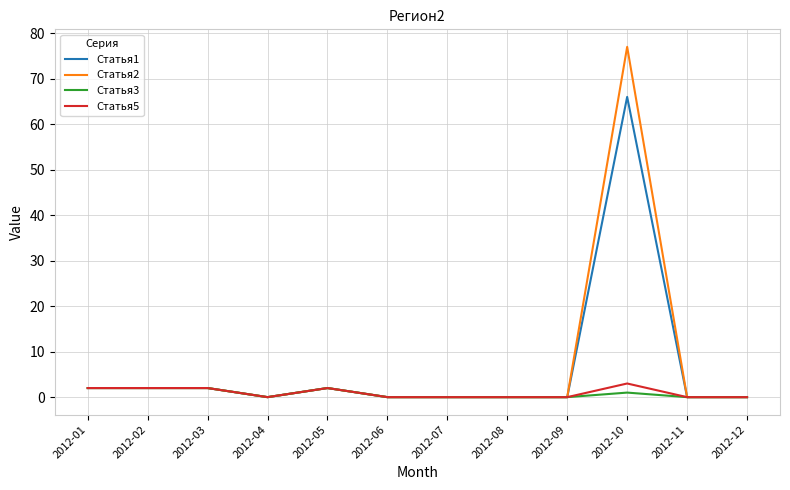

Which series has the widest spread of values?

Статья2